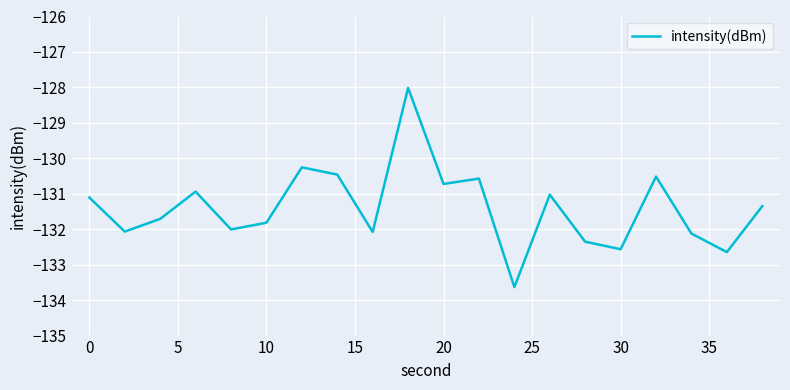

What is the smallest value displayed?

-133.6